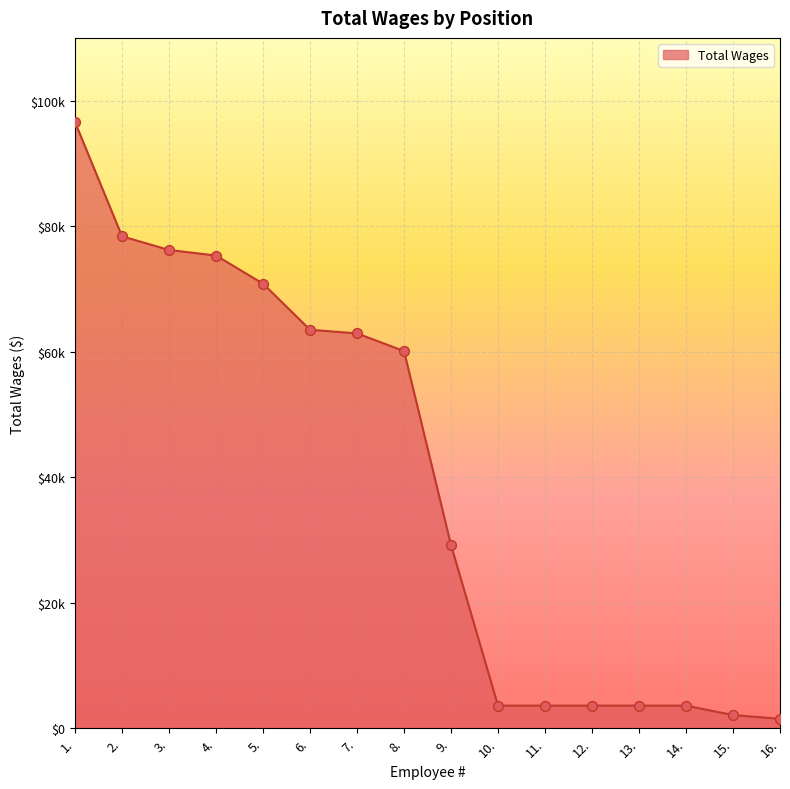

Between 7. and 10., which is larger?

7.